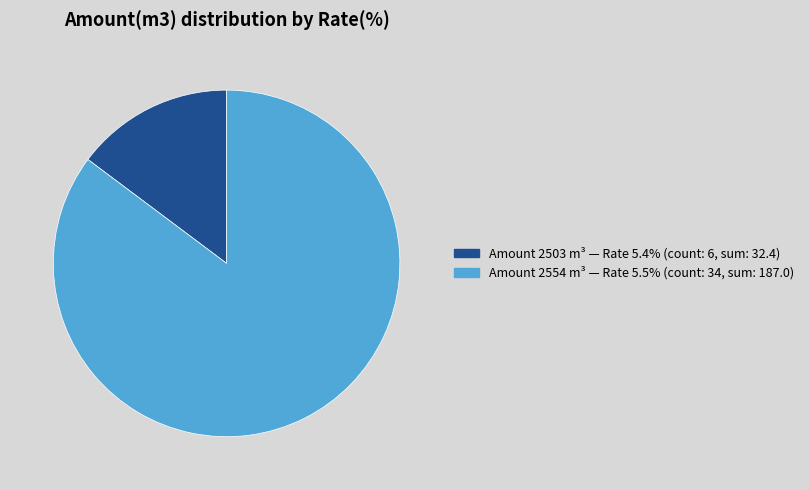

Is there any slice that represents more than half of the pie?

Yes